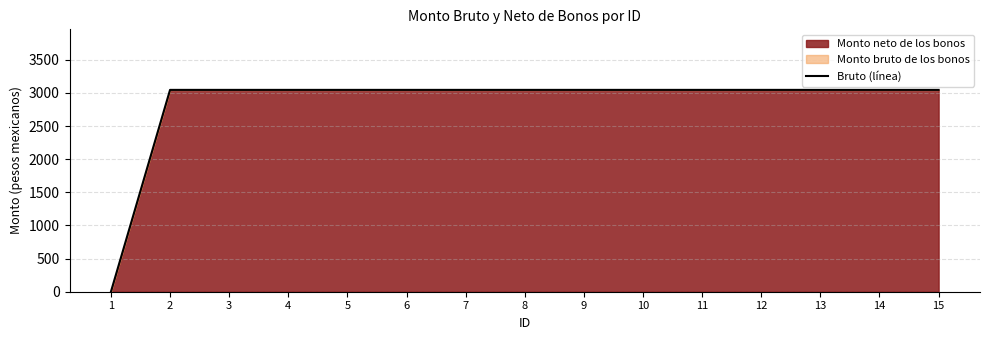

True or false: the data has more than 2 interior local peaks.

False